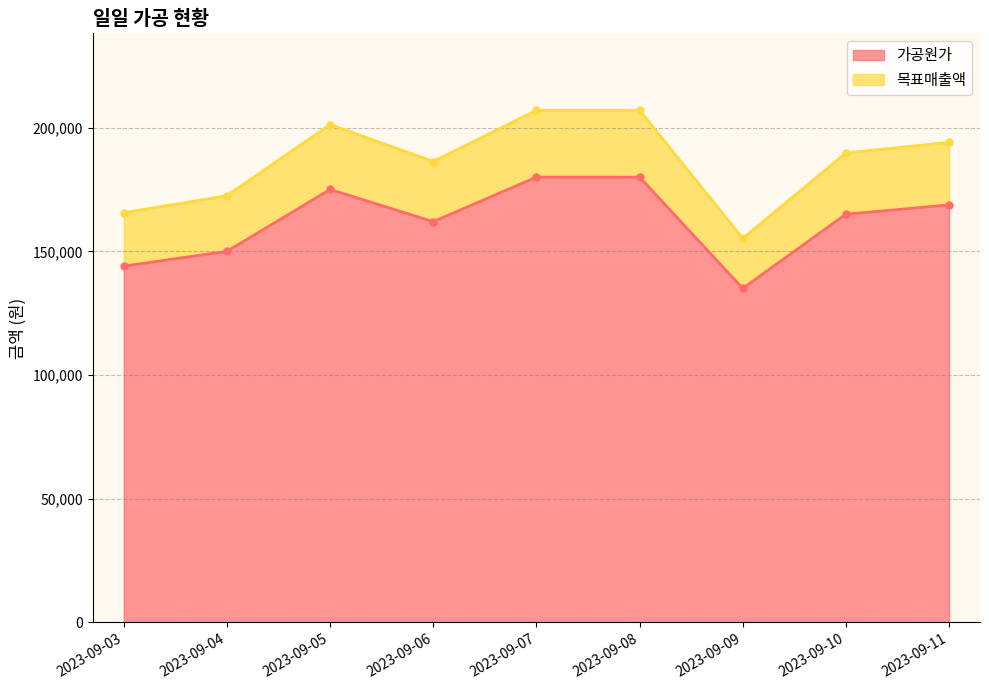

At which label does 가공원가 first exceed 165000?

2023-09-05